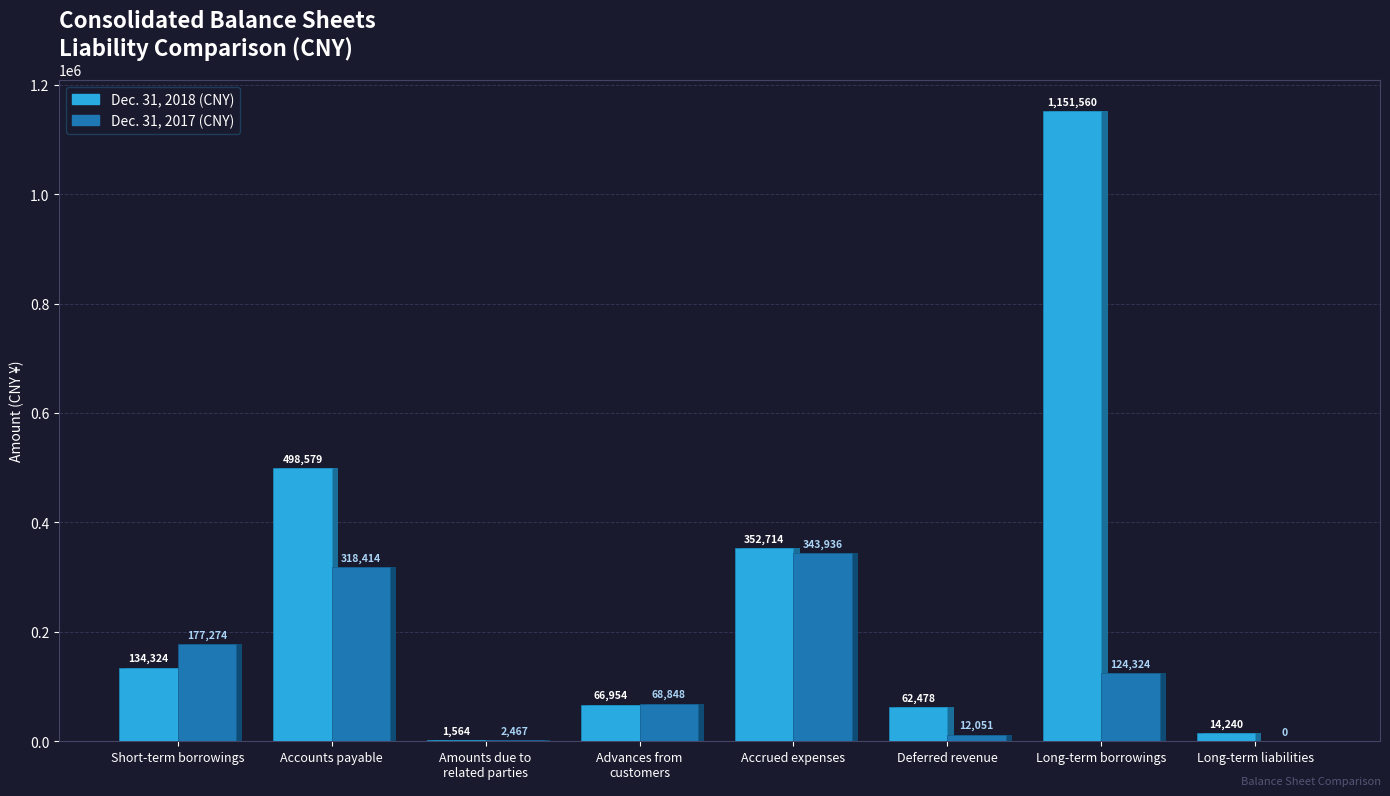

The CNY 2017 series shows 279326 at Short-term borrowings. True or false?

False